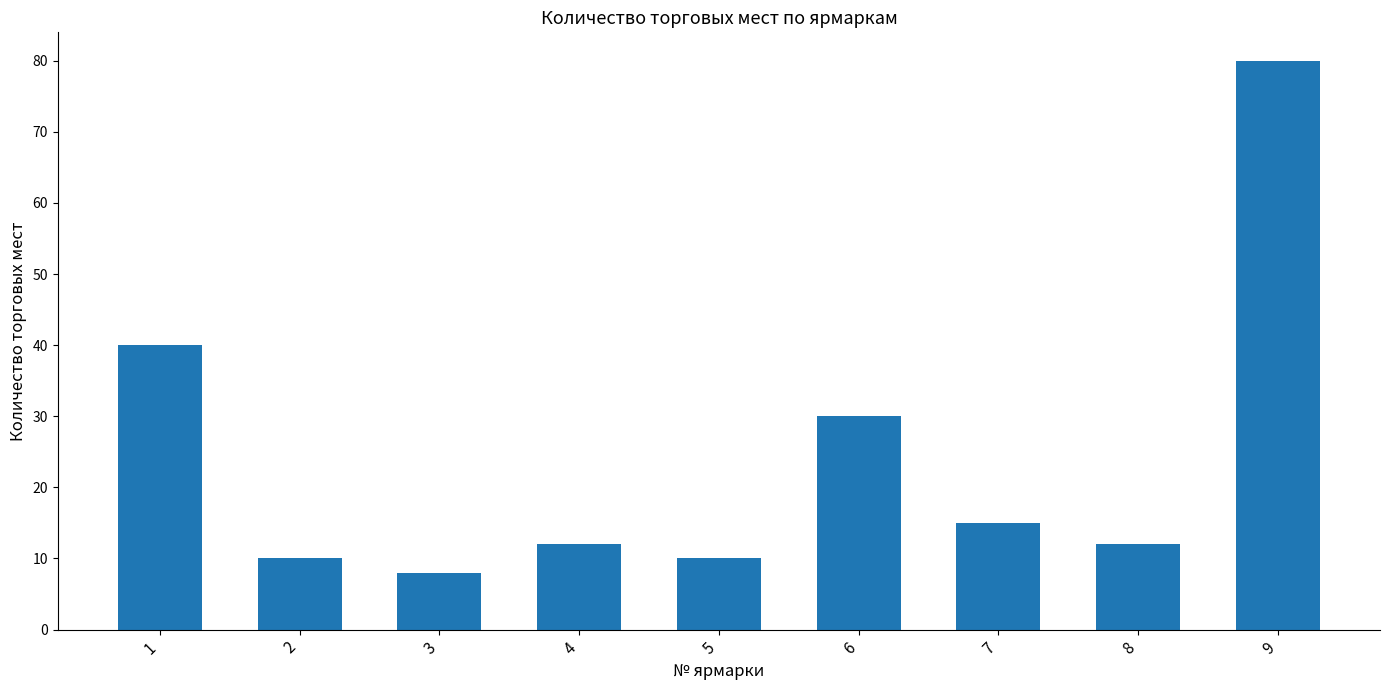

Approximately how many times larger is the value at 3 compared to 2?

0.8